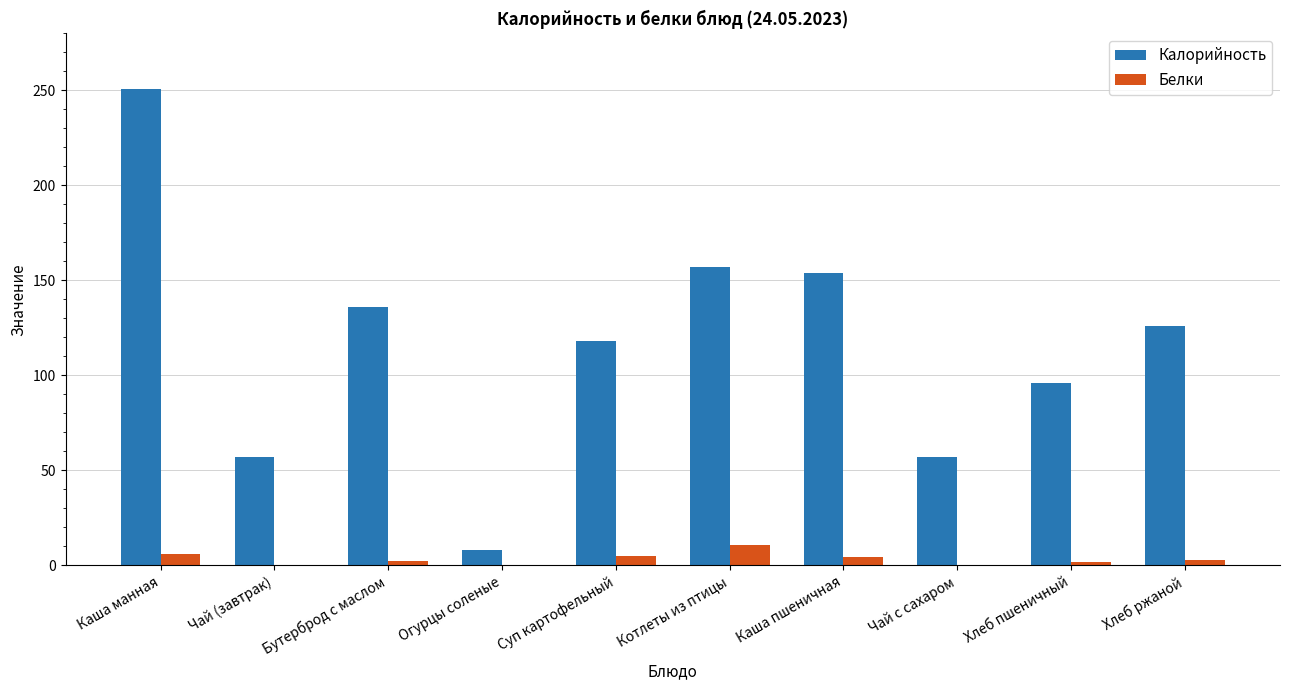

Does the chart contain stacked bars?

No